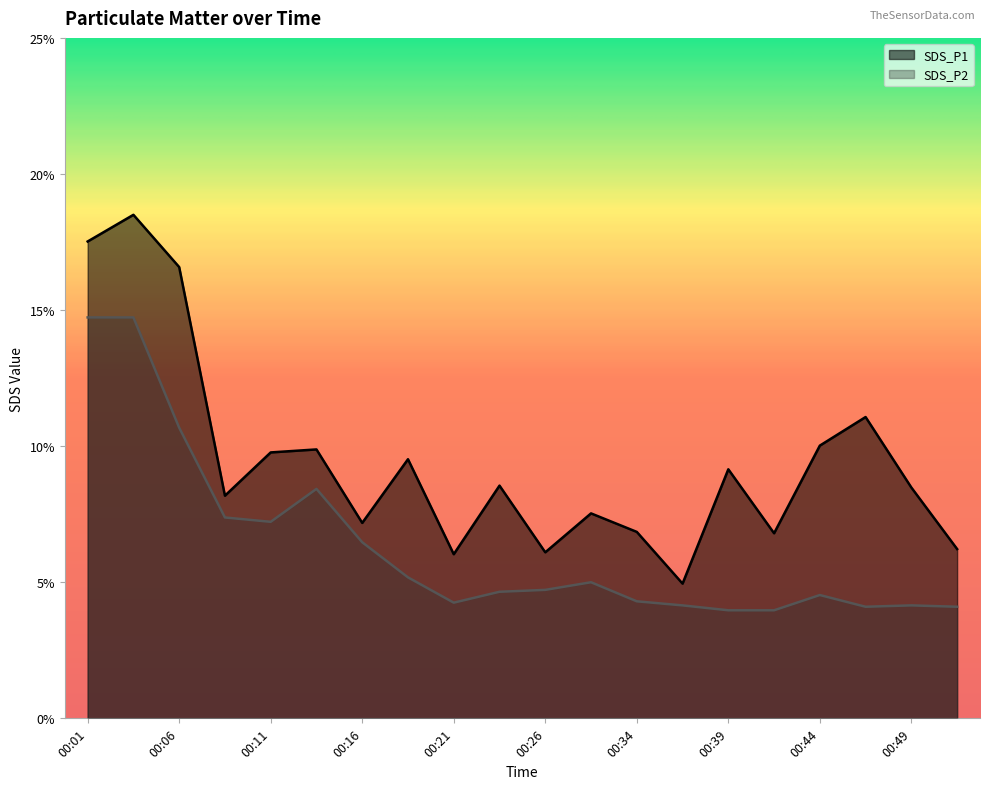

What are all the series names shown in the legend?

SDS_P1, SDS_P2